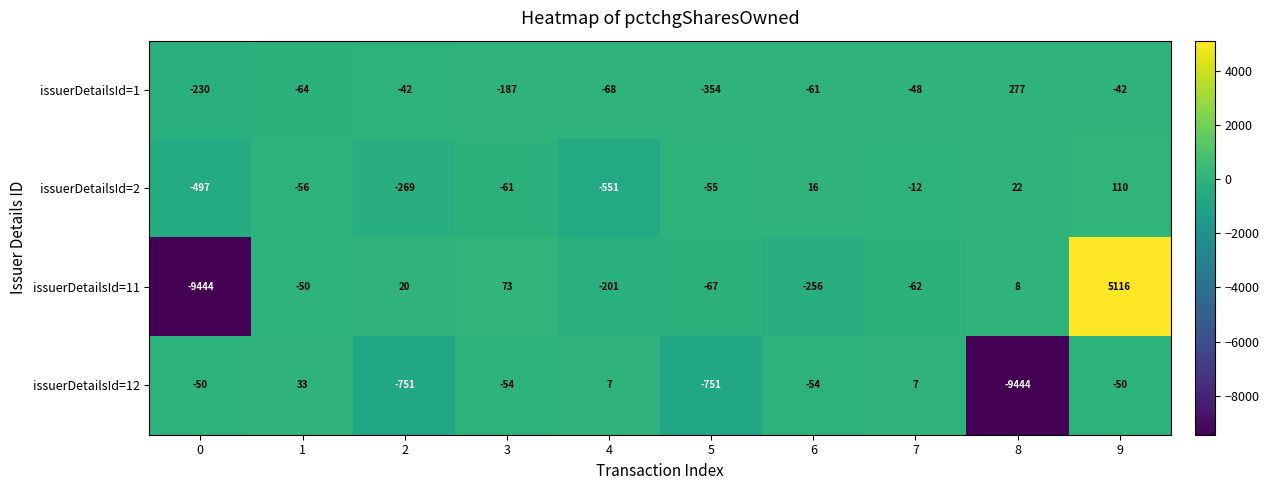

Which series changed the most between 1 and 8?

issuerDetailsId=12